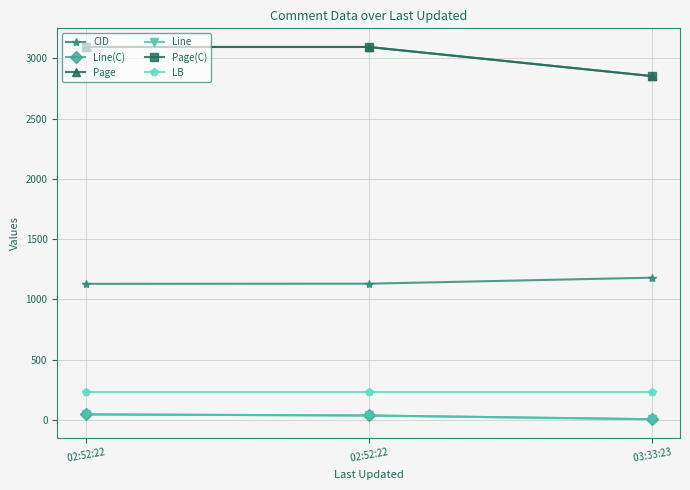

What is the value of the Line(C) point at the 2nd from the left?

46.0